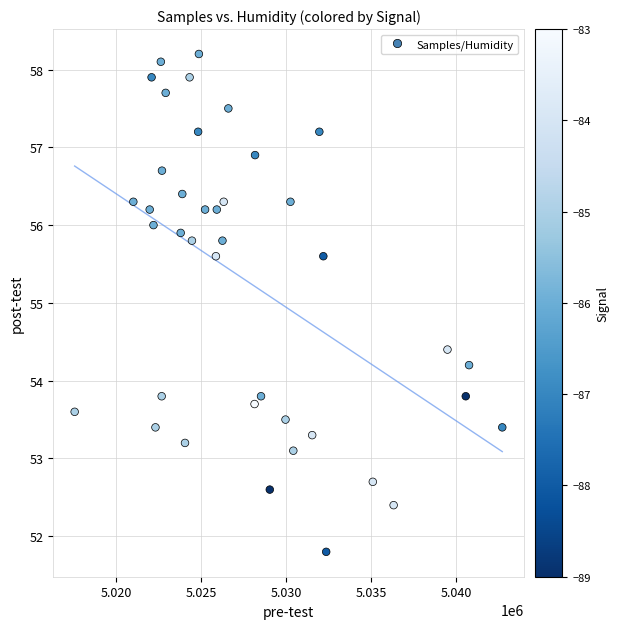

What is the range of Y values (max minus min)?

6.4